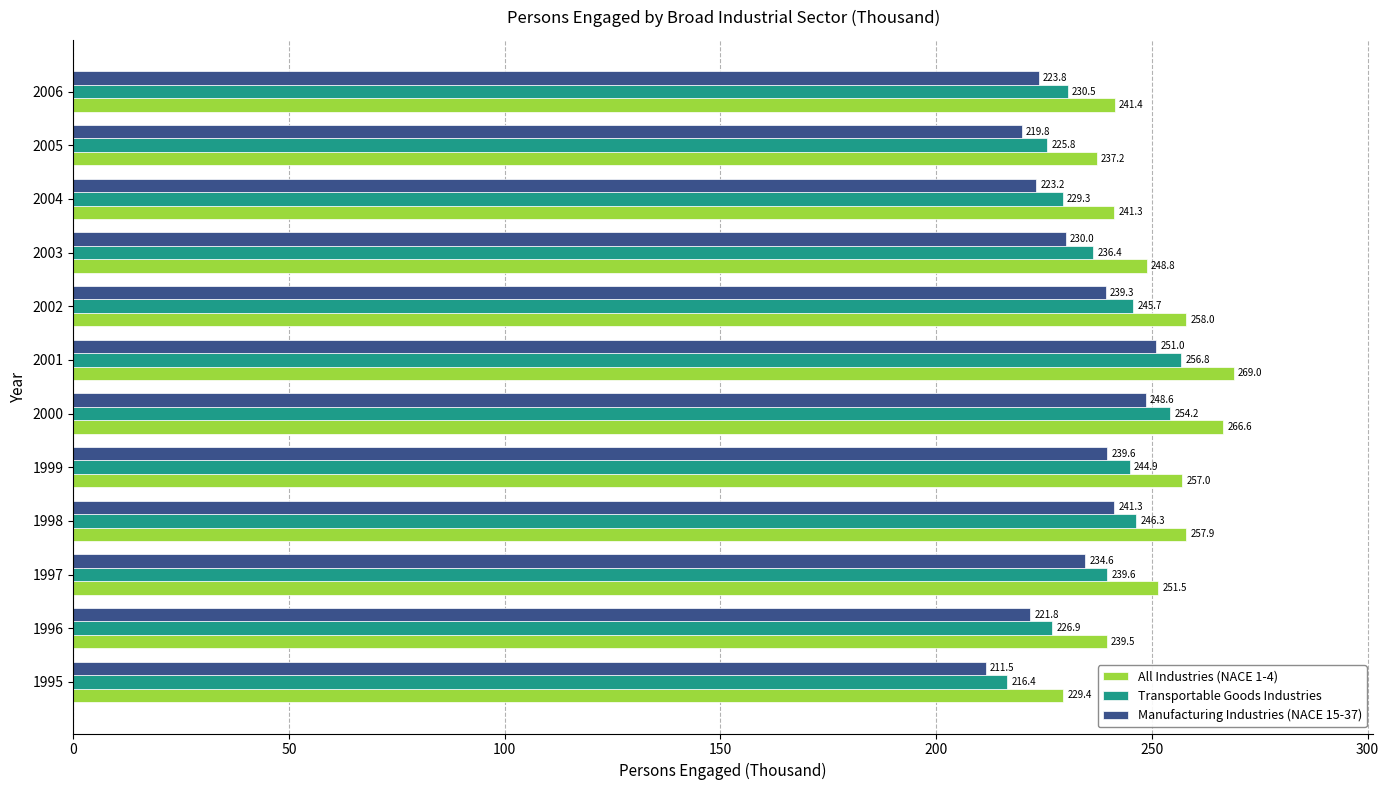

What are all the series names shown in the legend?

All Industries (NACE 1-4), Transportable Goods Industries, Manufacturing Industries (NACE 15-37)